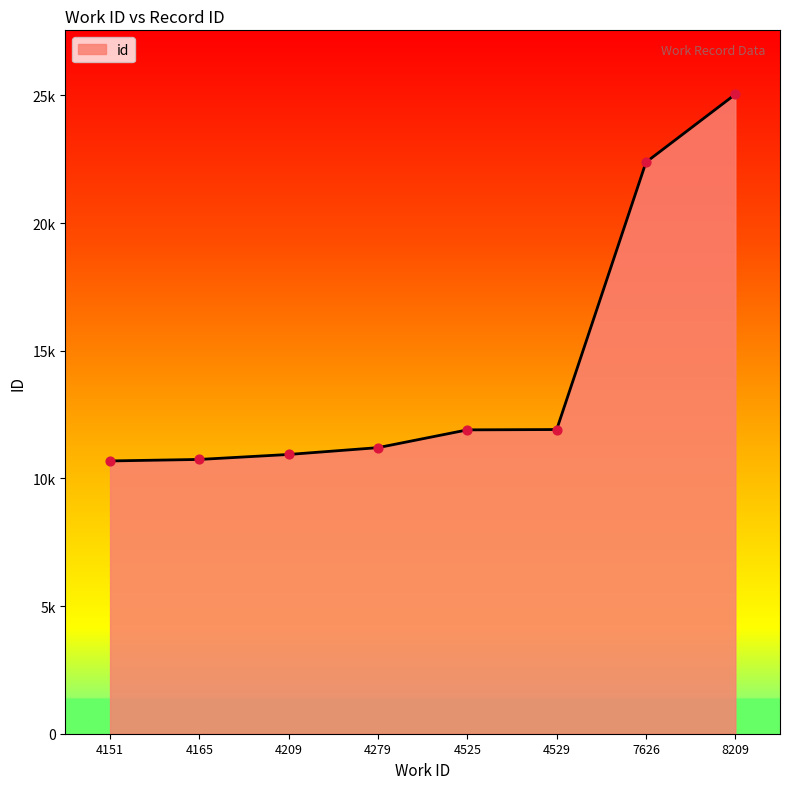

Which has a higher value, 7626 or 4279?

7626